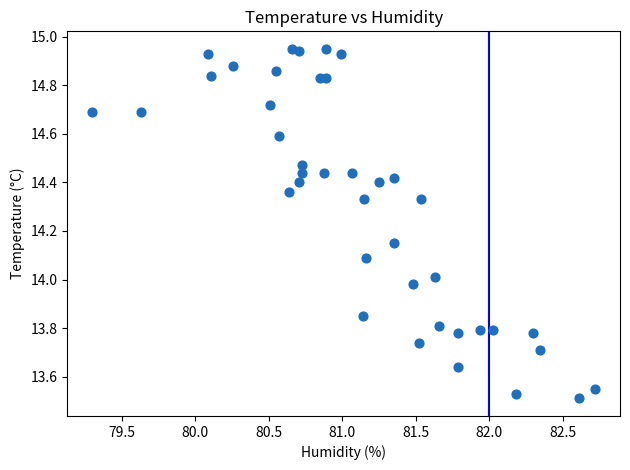

What is the range of X values (max minus min)?

3.4